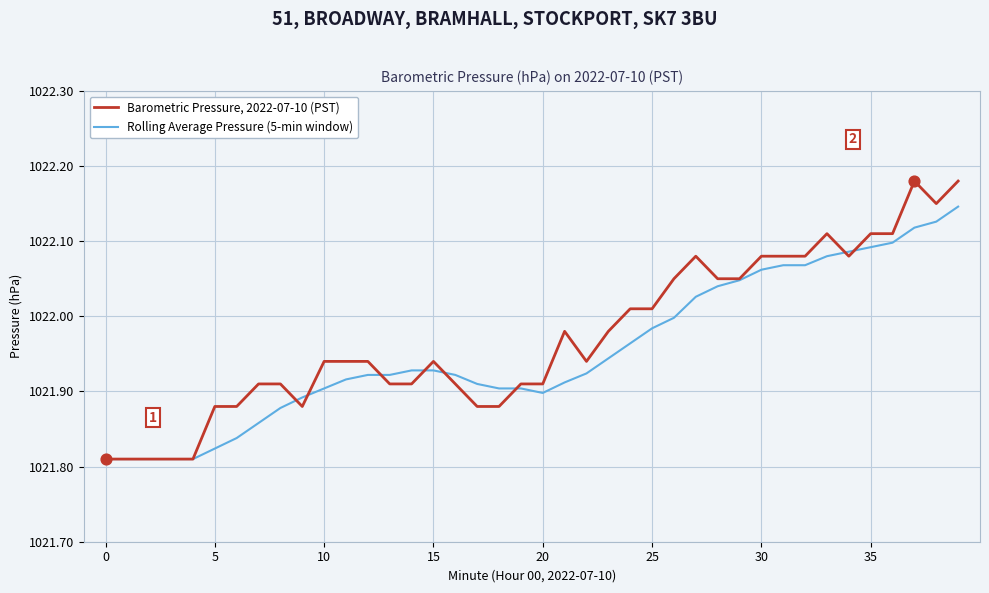

Which series has the largest range (max minus min)?

Barometric Pressure, 2022-07-10 (PST)